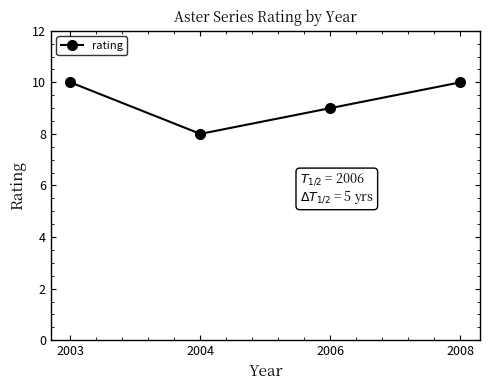

What is the smallest value displayed?

8